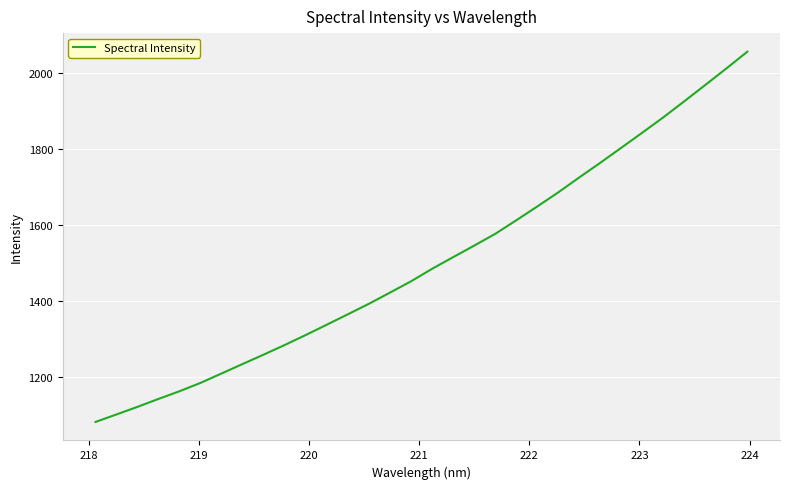

What is the minimum value shown in the chart?

1080.9